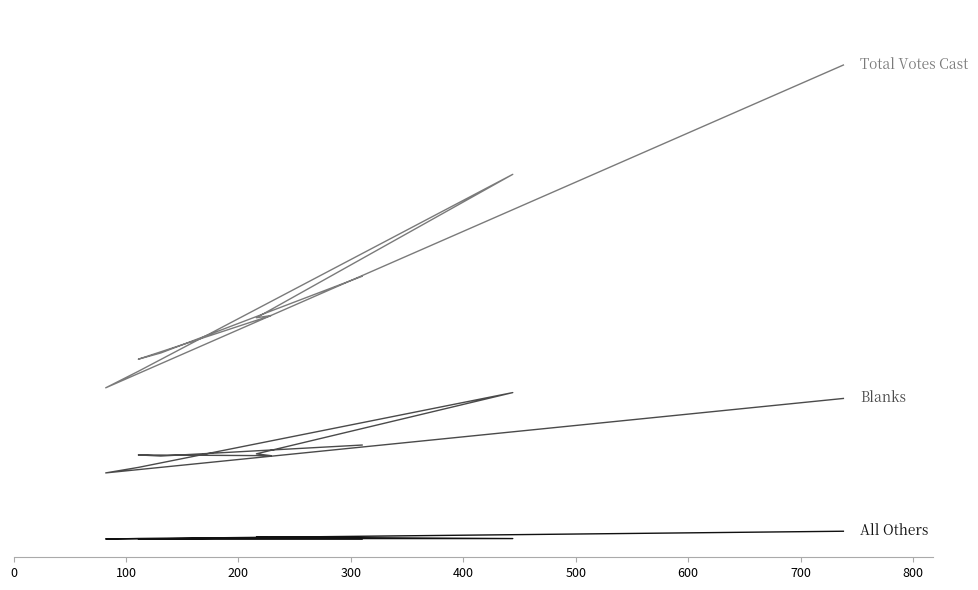

Between 200 and 400, which series saw the biggest shift?

Total Votes Cast